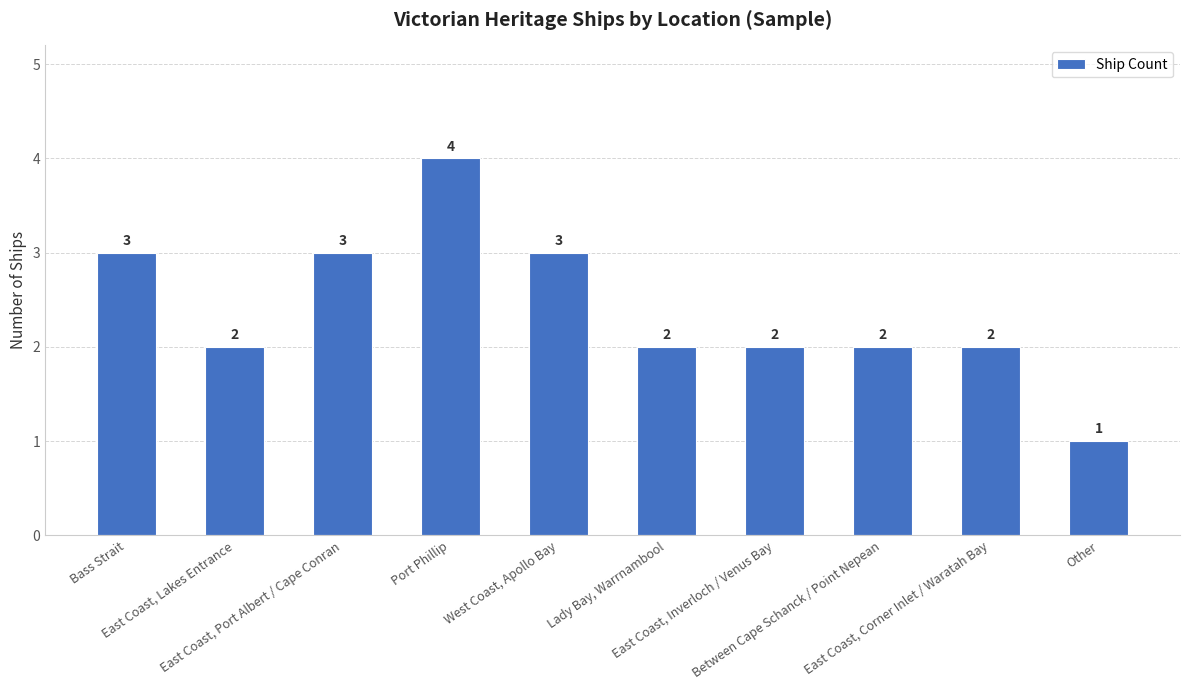

The chart shows a value of 2 at East Coast, Inverloch / Venus Bay. True or false?

True